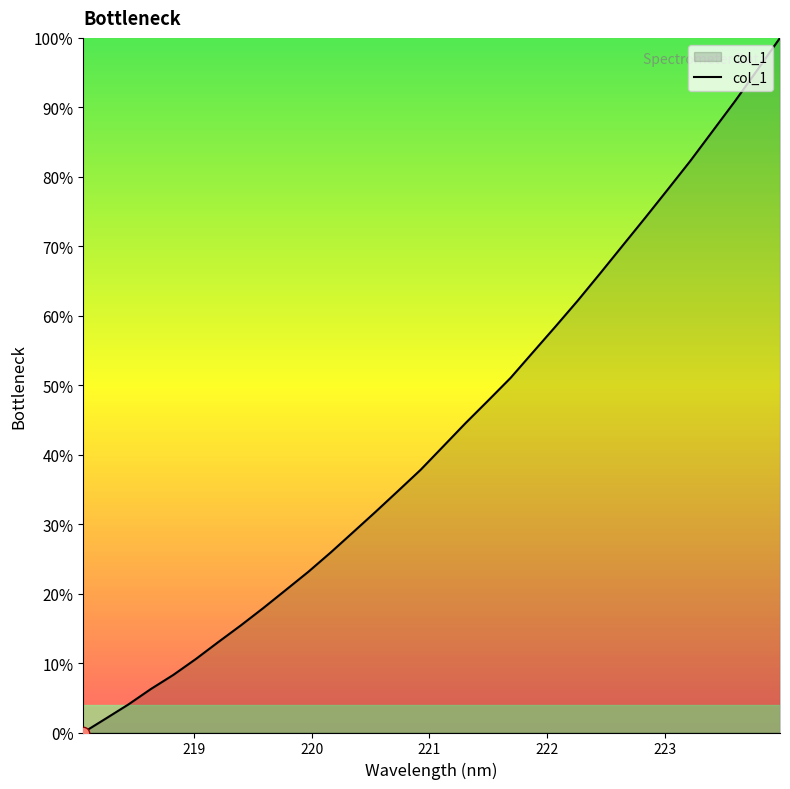

What is the difference between the maximum and minimum values?

100.0